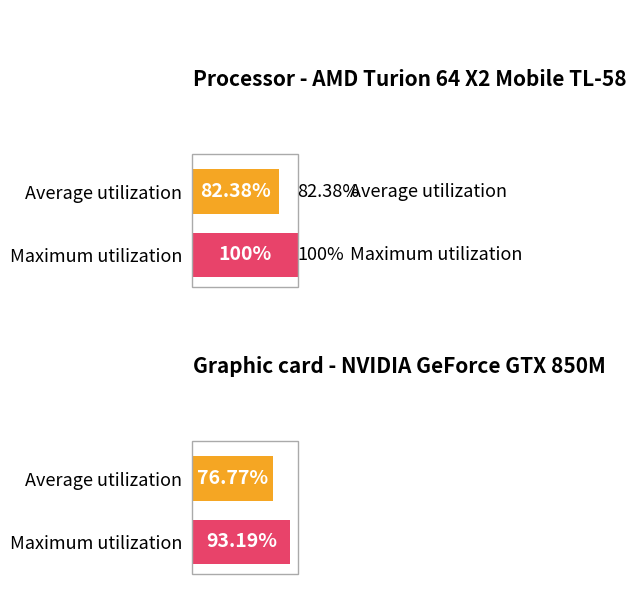

Which series has the largest range (max minus min)?

Maximum utilization